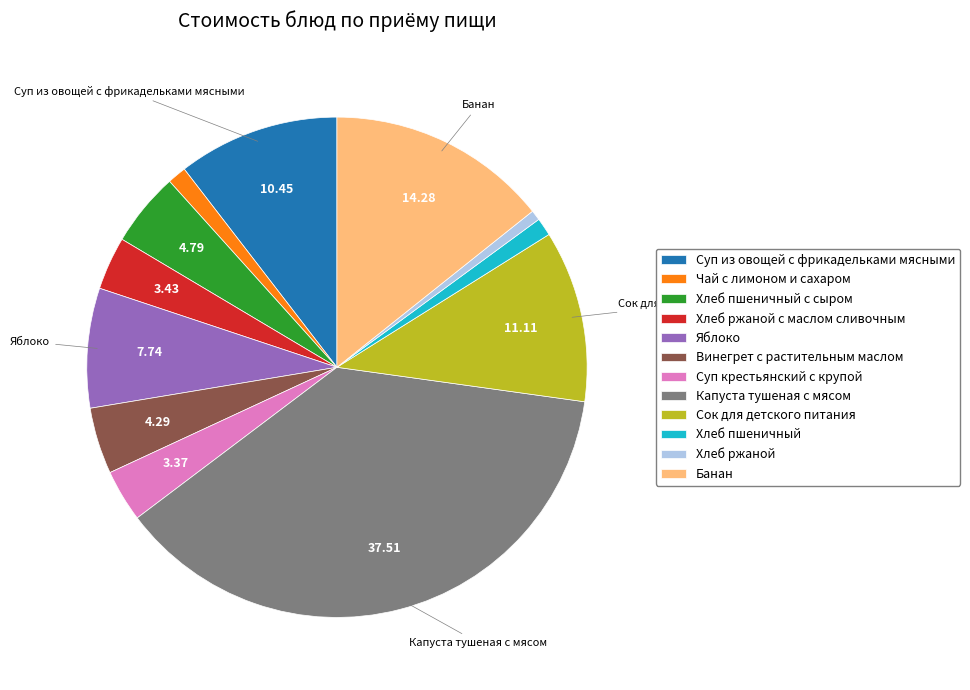

Approximately how many times larger is the value at Суп крестьянский с крупой compared to Яблоко?

0.4